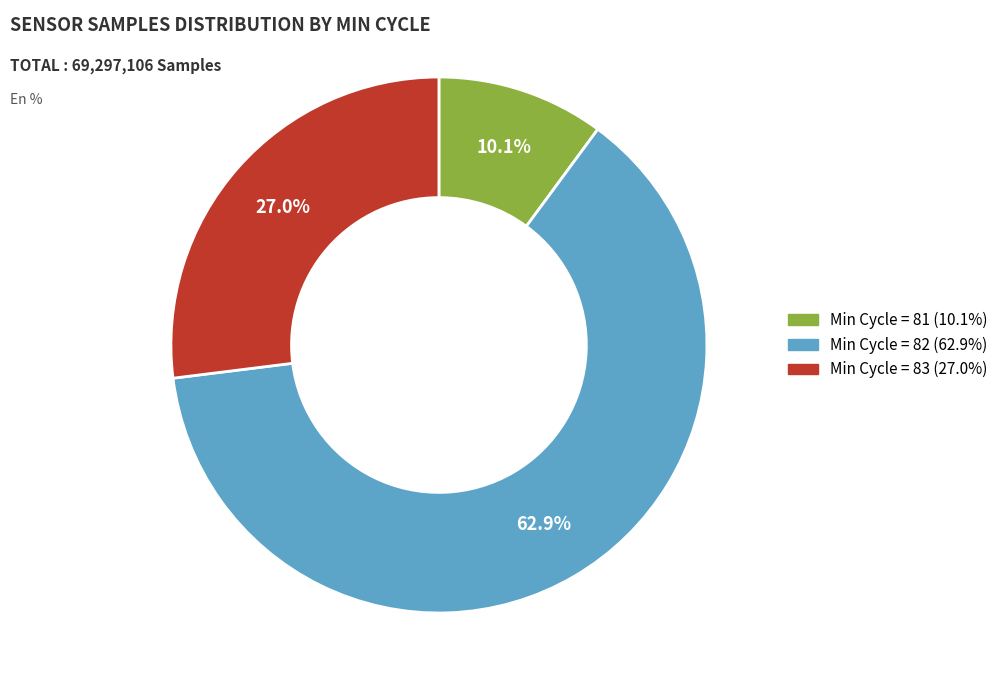

Is there a majority slice in this chart?

Yes